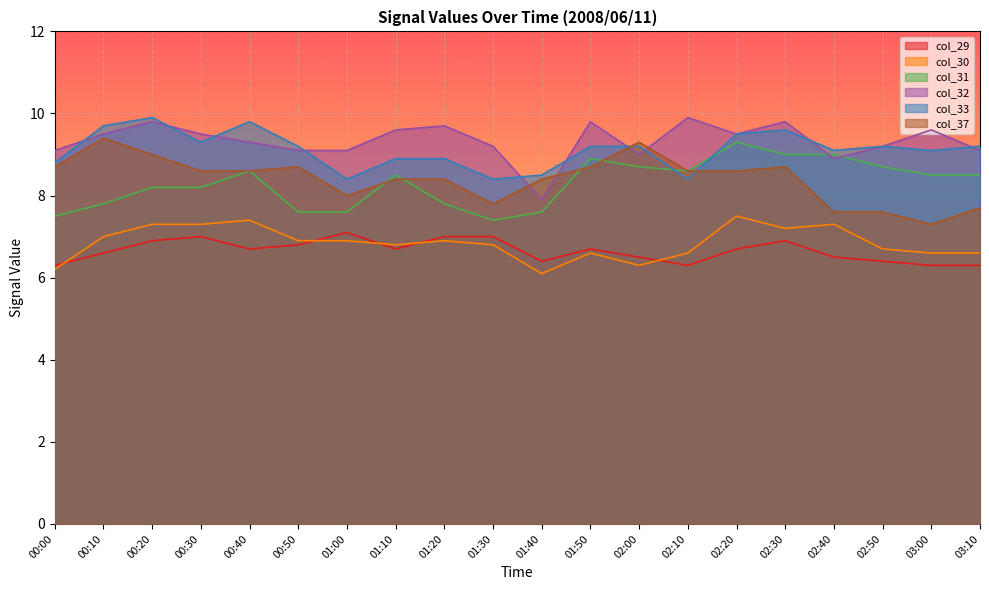

What are all the series names shown in the legend?

col_29, col_30, col_31, col_32, col_33, col_37